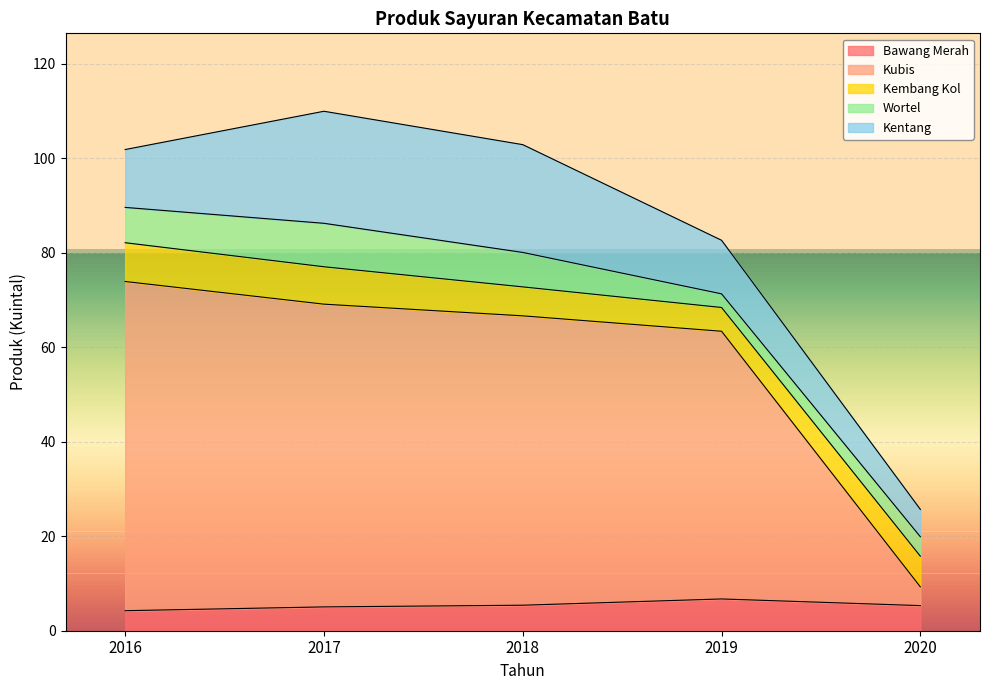

What is the difference between the maximum and minimum values in the Bawang Merah series?

2.5